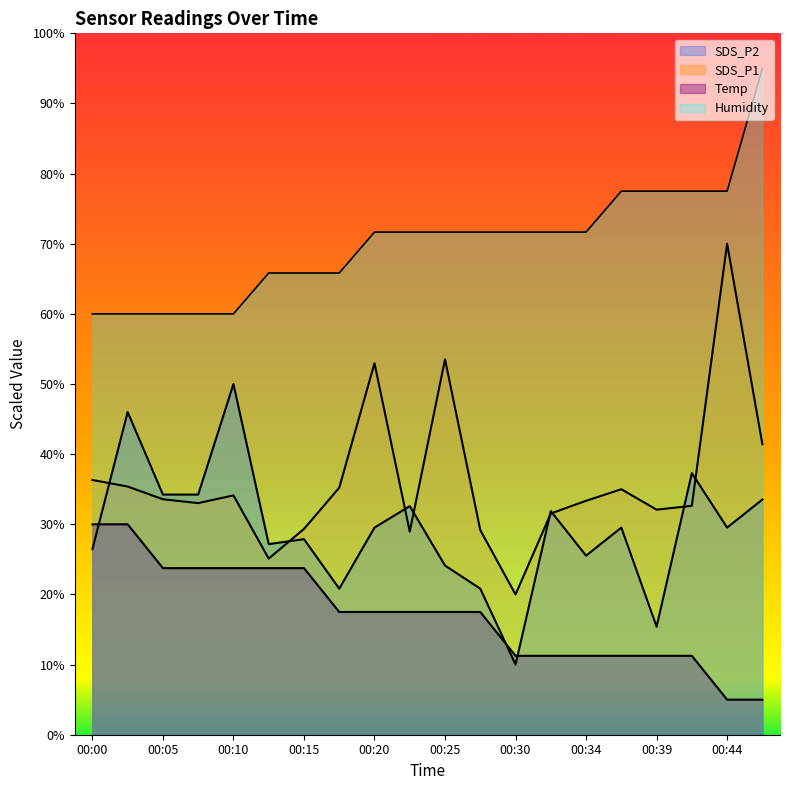

Rank the categories by Humidity value from highest to lowest.

00:47, 00:37, 00:39, 00:42, 00:44, 00:20, 00:22, 00:25, 00:27, 00:30, 00:32, 00:34, 00:12, 00:15, 00:17, 00:00, 00:02, 00:05, 00:07, 00:10